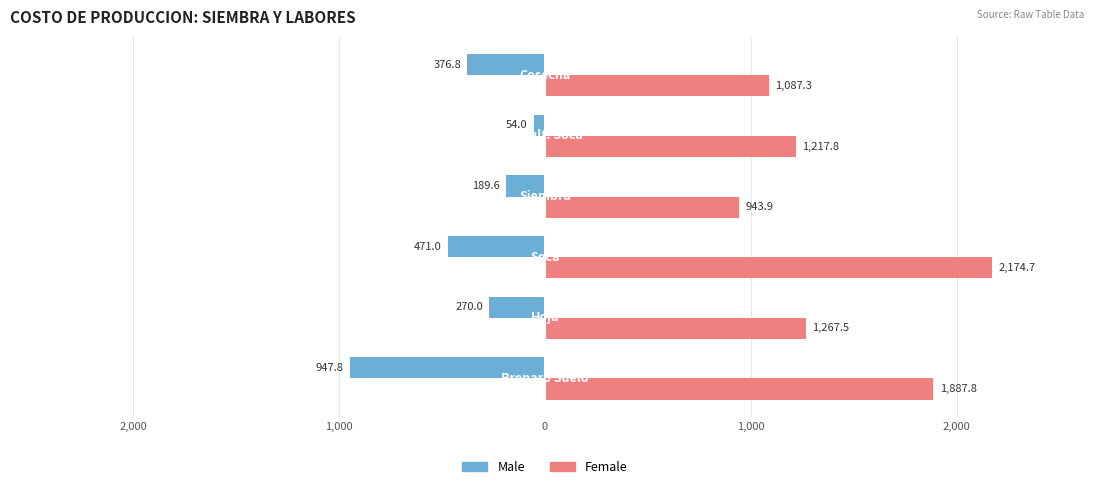

What is the difference between the second highest and second lowest values in the Female series?

800.5